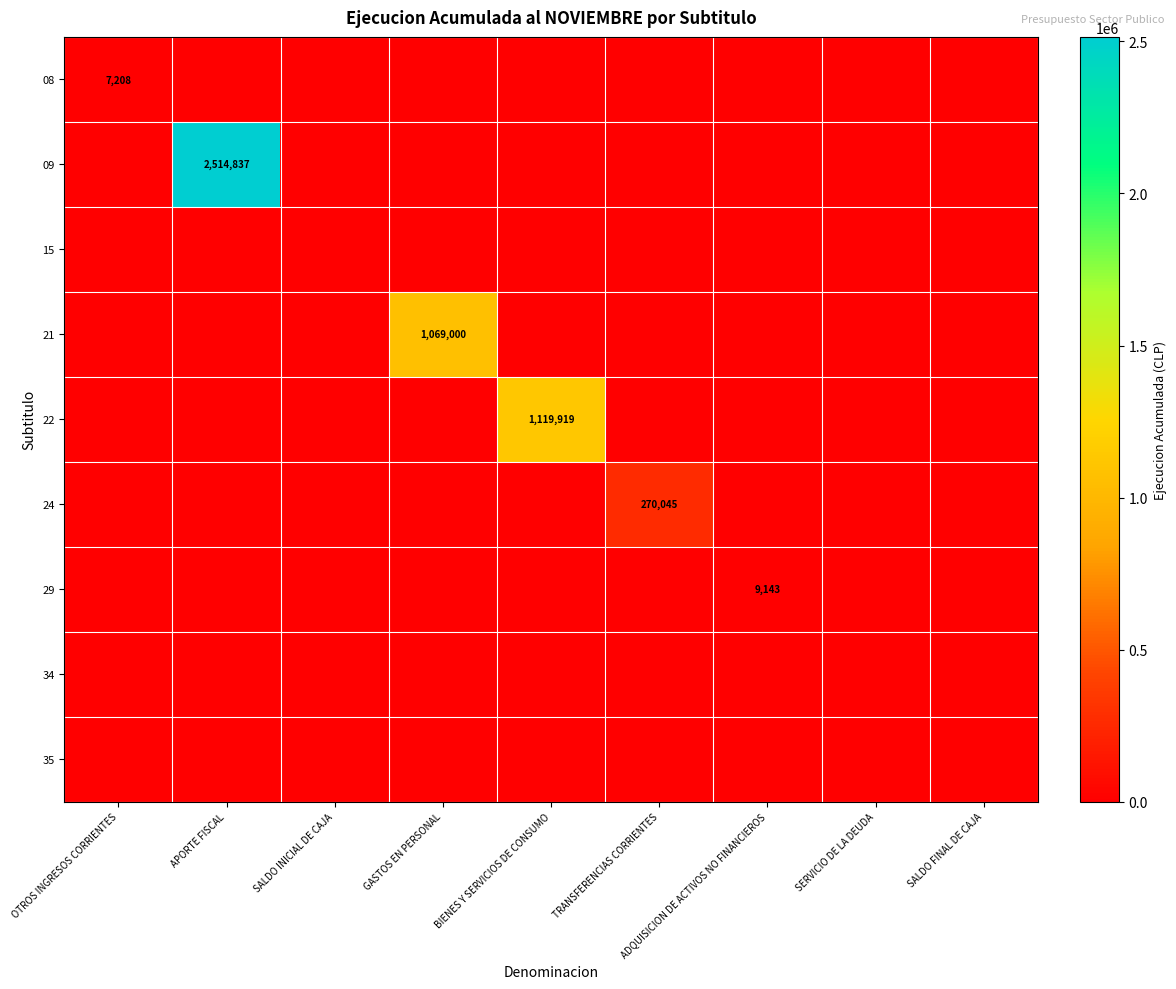

At which category is the sum across all series the highest?

APORTE FISCAL